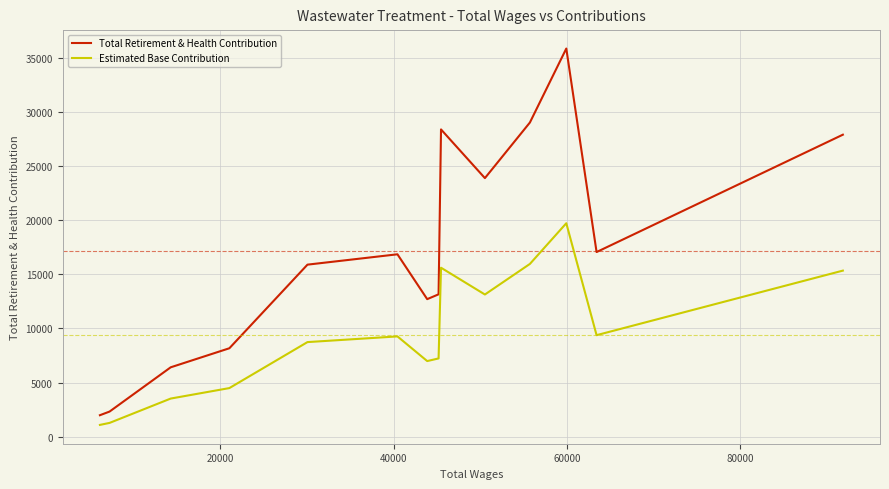

True or false: Total Retirement & Health Contribution and Estimated Base Contribution cross at least once.

False